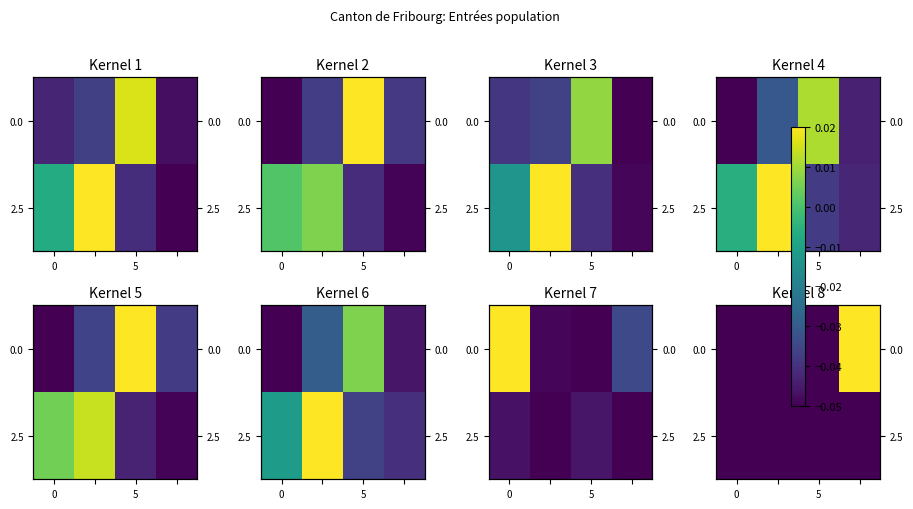

At which category is the sum across all series the highest?

3